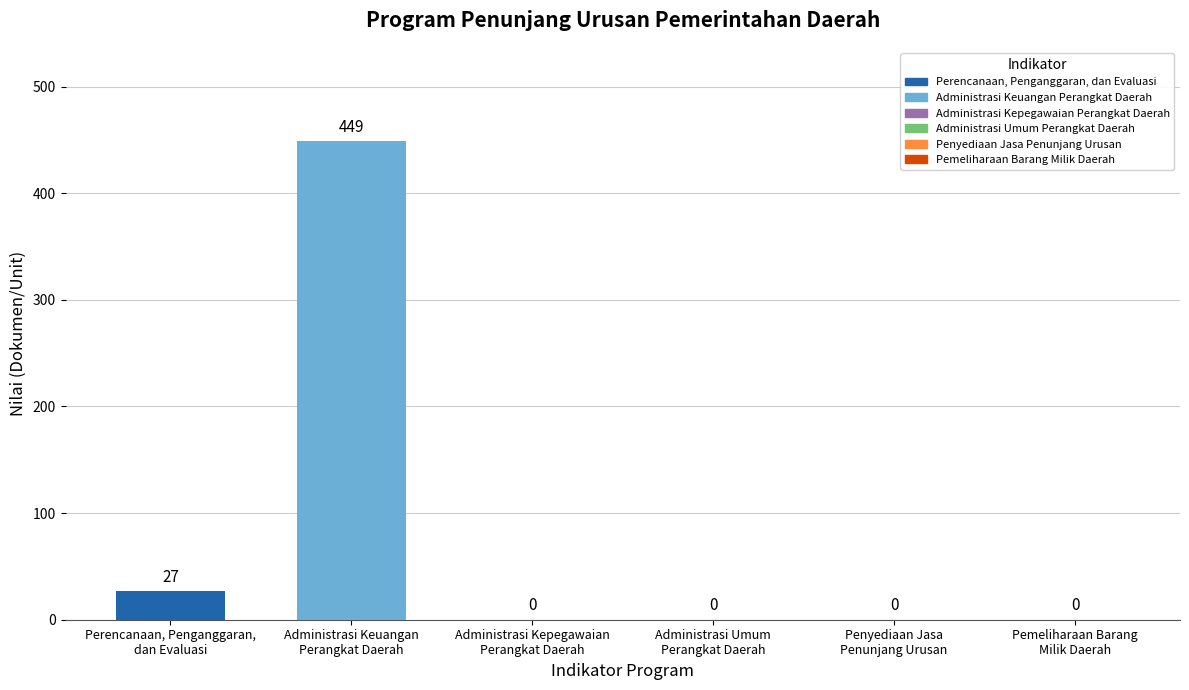

Reading left to right, transcribe all the data shown in this chart.

Perencanaan, Penganggaran,
dan Evaluasi=27	Administrasi Keuangan
Perangkat Daerah=449	Administrasi Kepegawaian
Perangkat Daerah=0	Administrasi Umum
Perangkat Daerah=0	Penyediaan Jasa
Penunjang Urusan=0	Pemeliharaan Barang
Milik Daerah=0